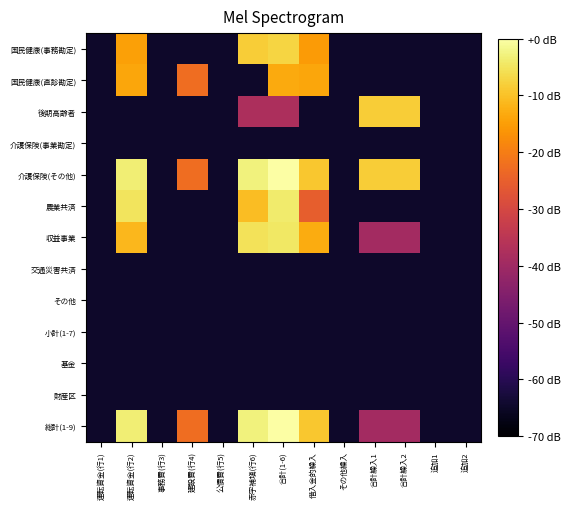

Reading left to right, transcribe all the data shown in this chart.

国民健康(事務勘定): 運転資金(行1)=-64.7	運転資金(行2)=-14.6	事務費(行3)=-64.7	建設費(行4)=-64.7	公債費(行5)=-64.7	赤字補塡(行6)=-8.3	合計(1-6)=-7.3	借入金的繰入=-15.3	その他繰入=-64.7	合計繰入1=-64.7	合計繰入2=-64.7	追加1=-64.7	追加2=-64.7
国民健康(直診勘定): 運転資金(行1)=-64.7	運転資金(行2)=-13.9	事務費(行3)=-64.7	建設費(行4)=-22.6	公債費(行5)=-64.7	赤字補塡(行6)=-64.7	合計(1-6)=-13.4	借入金的繰入=-13.9	その他繰入=-64.7	合計繰入1=-64.7	合計繰入2=-64.7	追加1=-64.7	追加2=-64.7
後期高齢者: 運転資金(行1)=-64.7	運転資金(行2)=-64.7	事務費(行3)=-64.7	建設費(行4)=-64.7	公債費(行5)=-64.7	赤字補塡(行6)=-37.5	合計(1-6)=-37.5	借入金的繰入=-64.7	その他繰入=-64.7	合計繰入1=-8.4	合計繰入2=-8.4	追加1=-64.7	追加2=-64.7
介護保険(事業勘定): 運転資金(行1)=-64.7	運転資金(行2)=-64.7	事務費(行3)=-64.7	建設費(行4)=-64.7	公債費(行5)=-64.7	赤字補塡(行6)=-64.7	合計(1-6)=-64.7	借入金的繰入=-64.7	その他繰入=-64.7	合計繰入1=-64.7	合計繰入2=-64.7	追加1=-64.7	追加2=-64.7
介護保険(その他): 運転資金(行1)=-64.7	運転資金(行2)=-3.3	事務費(行3)=-64.7	建設費(行4)=-22.6	公債費(行5)=-64.7	赤字補塡(行6)=-2.8	合計(1-6)=0.0	借入金的繰入=-9.1	その他繰入=-64.7	合計繰入1=-8.4	合計繰入2=-8.4	追加1=-64.7	追加2=-64.7
農業共済: 運転資金(行1)=-64.7	運転資金(行2)=-5.0	事務費(行3)=-64.7	建設費(行4)=-64.7	公債費(行5)=-64.7	赤字補塡(行6)=-10.4	合計(1-6)=-3.9	借入金的繰入=-25.3	その他繰入=-64.7	合計繰入1=-64.7	合計繰入2=-64.7	追加1=-64.7	追加2=-64.7
収益事業: 運転資金(行1)=-64.7	運転資金(行2)=-11.4	事務費(行3)=-64.7	建設費(行4)=-64.7	公債費(行5)=-64.7	赤字補塡(行6)=-5.4	合計(1-6)=-4.4	借入金的繰入=-13.0	その他繰入=-64.7	合計繰入1=-39.2	合計繰入2=-39.2	追加1=-64.7	追加2=-64.7
交通災害共済: 運転資金(行1)=-64.7	運転資金(行2)=-64.7	事務費(行3)=-64.7	建設費(行4)=-64.7	公債費(行5)=-64.7	赤字補塡(行6)=-64.7	合計(1-6)=-64.7	借入金的繰入=-64.7	その他繰入=-64.7	合計繰入1=-64.7	合計繰入2=-64.7	追加1=-64.7	追加2=-64.7
その他: 運転資金(行1)=-64.7	運転資金(行2)=-64.7	事務費(行3)=-64.7	建設費(行4)=-64.7	公債費(行5)=-64.7	赤字補塡(行6)=-64.7	合計(1-6)=-64.7	借入金的繰入=-64.7	その他繰入=-64.7	合計繰入1=-64.7	合計繰入2=-64.7	追加1=-64.7	追加2=-64.7
小計(1-7): 運転資金(行1)=-64.7	運転資金(行2)=-64.7	事務費(行3)=-64.7	建設費(行4)=-64.7	公債費(行5)=-64.7	赤字補塡(行6)=-64.7	合計(1-6)=-64.7	借入金的繰入=-64.7	その他繰入=-64.7	合計繰入1=-64.7	合計繰入2=-64.7	追加1=-64.7	追加2=-64.7
基金: 運転資金(行1)=-64.7	運転資金(行2)=-64.7	事務費(行3)=-64.7	建設費(行4)=-64.7	公債費(行5)=-64.7	赤字補塡(行6)=-64.7	合計(1-6)=-64.7	借入金的繰入=-64.7	その他繰入=-64.7	合計繰入1=-64.7	合計繰入2=-64.7	追加1=-64.7	追加2=-64.7
財産区: 運転資金(行1)=-64.7	運転資金(行2)=-64.7	事務費(行3)=-64.7	建設費(行4)=-64.7	公債費(行5)=-64.7	赤字補塡(行6)=-64.7	合計(1-6)=-64.7	借入金的繰入=-64.7	その他繰入=-64.7	合計繰入1=-64.7	合計繰入2=-64.7	追加1=-64.7	追加2=-64.7
総計(1-9): 運転資金(行1)=-64.7	運転資金(行2)=-3.3	事務費(行3)=-64.7	建設費(行4)=-22.6	公債費(行5)=-64.7	赤字補塡(行6)=-2.8	合計(1-6)=-0.0	借入金的繰入=-9.1	その他繰入=-64.7	合計繰入1=-39.2	合計繰入2=-39.2	追加1=-64.7	追加2=-64.7